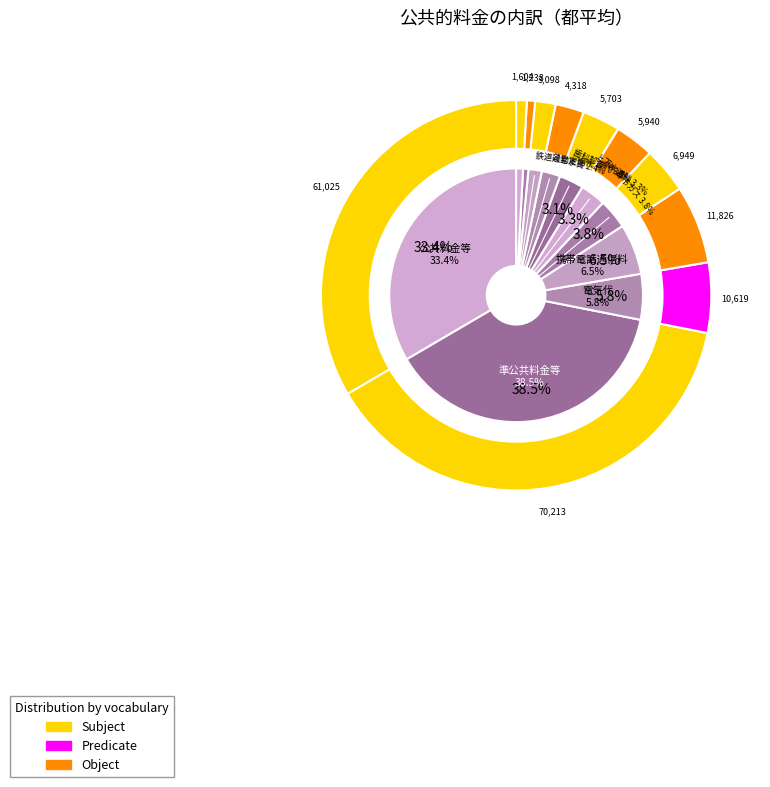

Does 携帯電話通信料 represent more than half of the total?

No